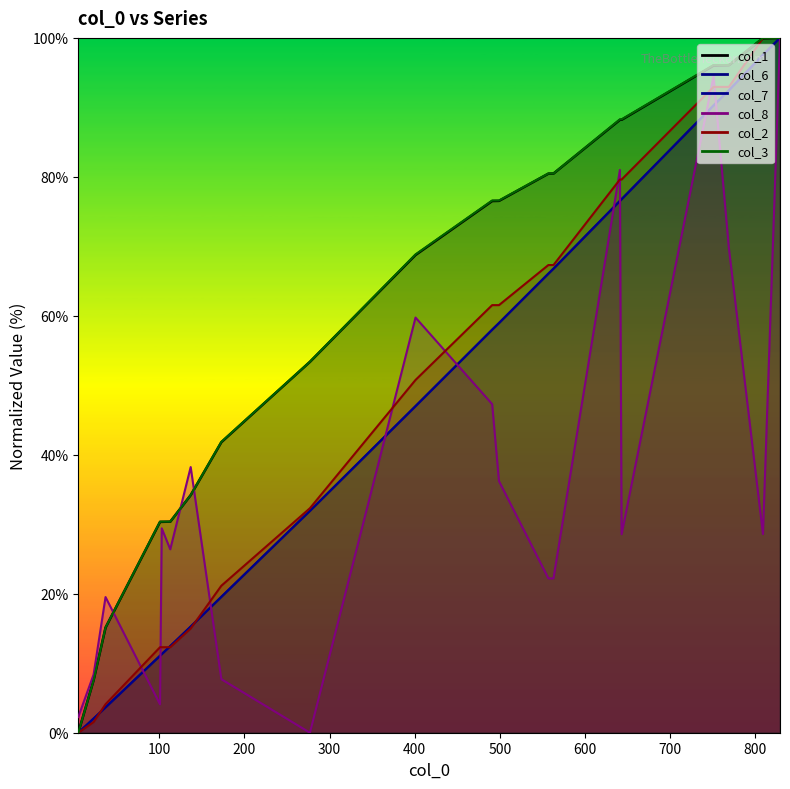

Which series has the largest total across all categories?

col_3